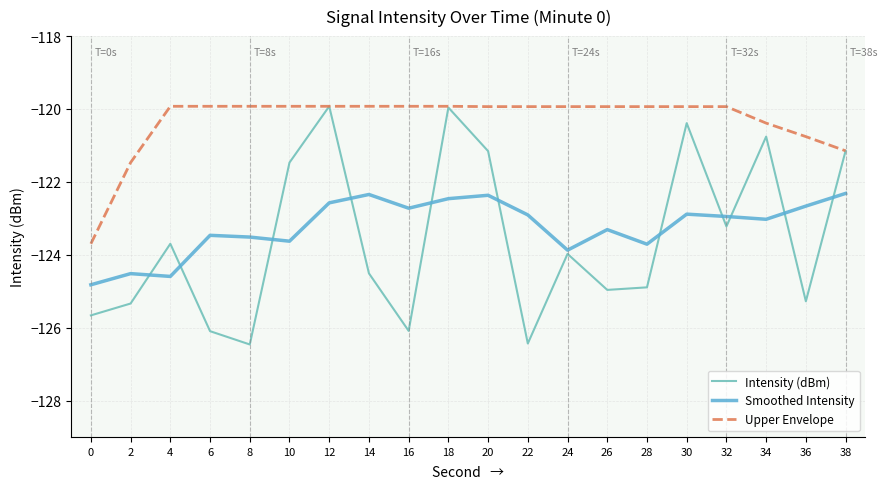

Is this an area chart (filled region under the line)?

No